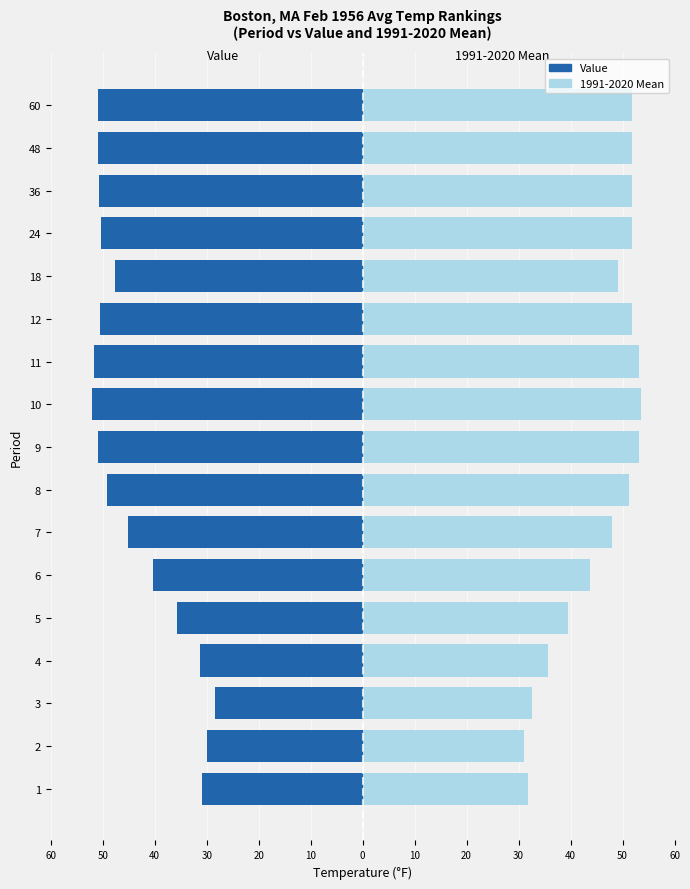

Rank the series at 2 from lowest to highest value.

Value, 1991-2020 Mean